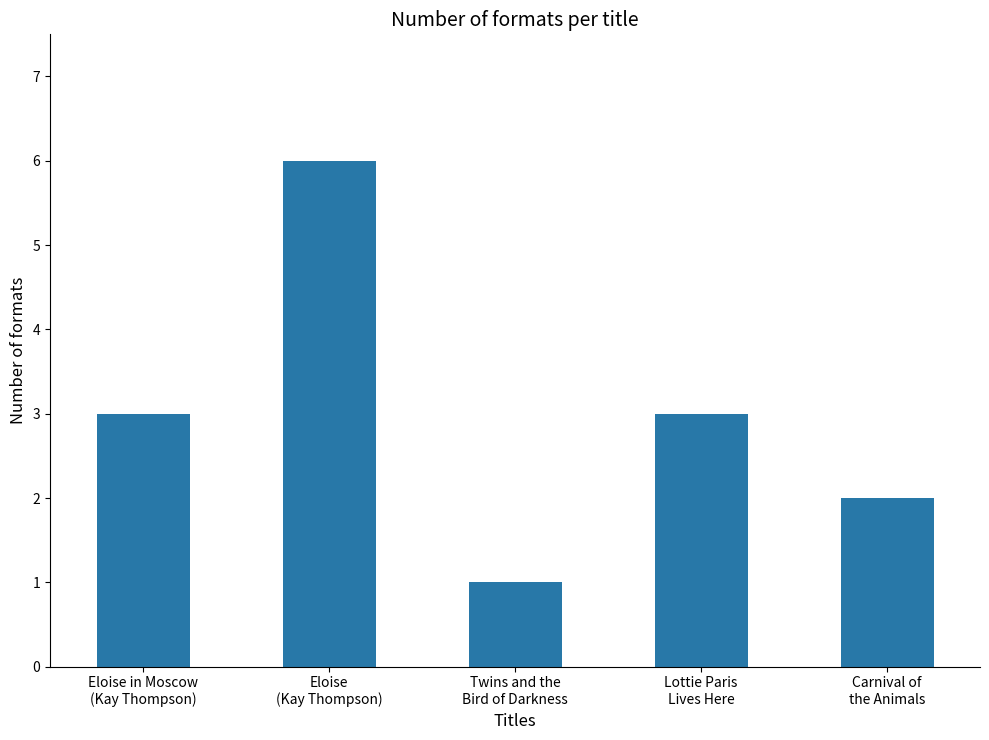

What is the maximum value shown in the chart?

6